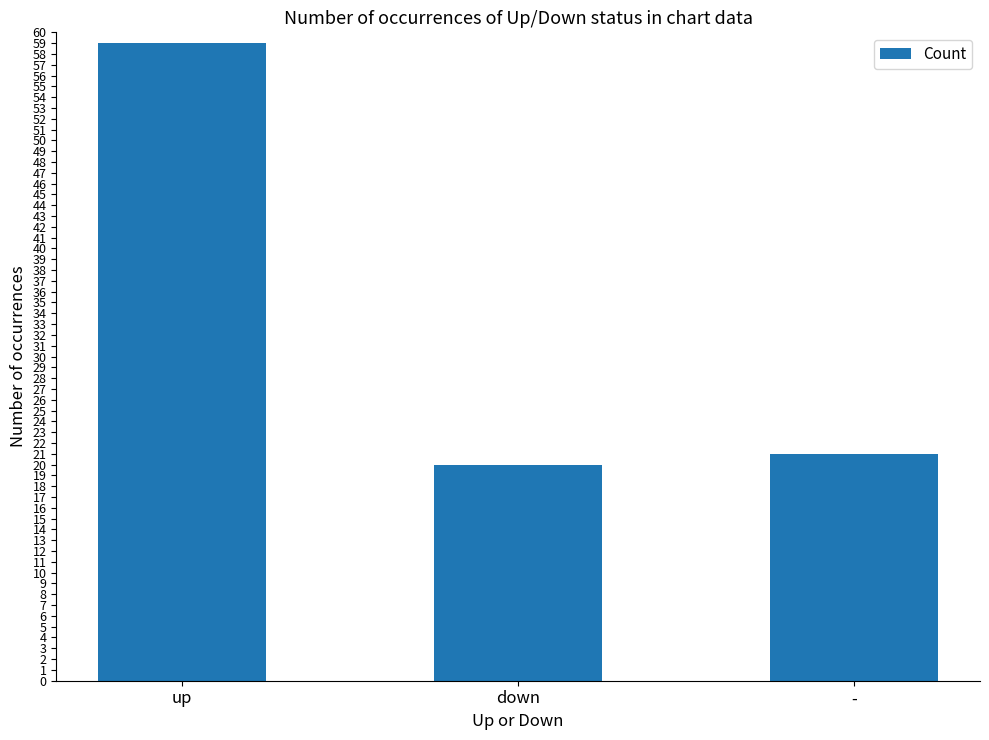

The value at - is 21. True or false?

True